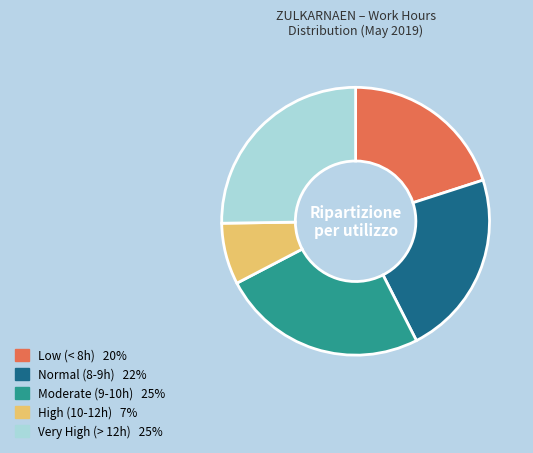

Which category has the smallest portion of the pie?

High (10-12h) 7%